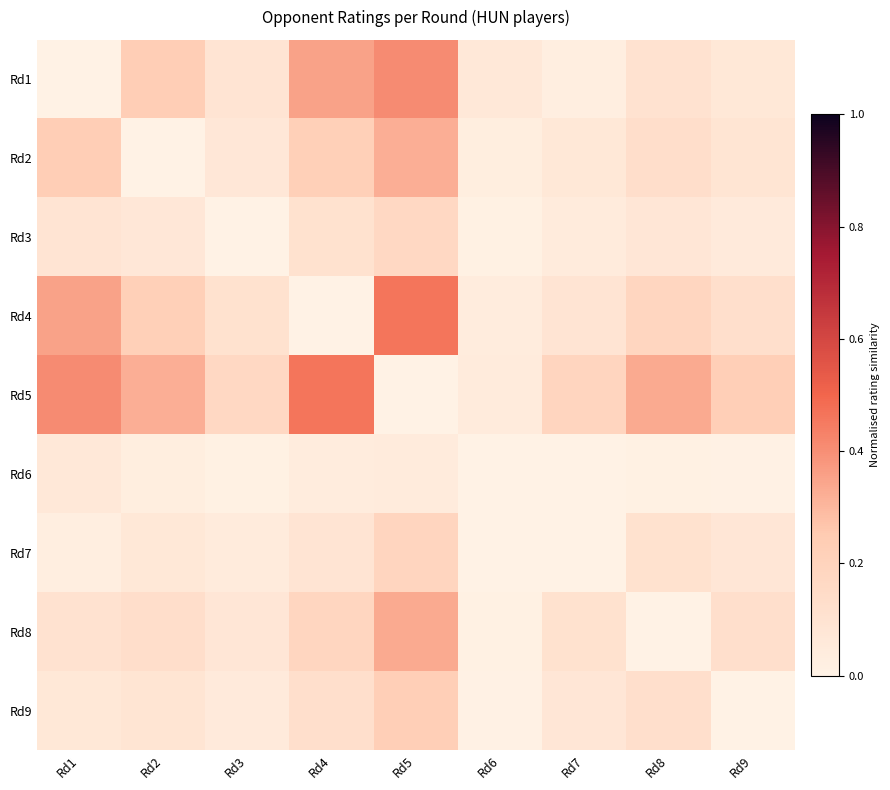

Reading left to right, extract all data points from this chart.

Rd1: Rd1=0.0	Rd2=0.2	Rd3=0.1	Rd4=0.4	Rd5=0.4	Rd6=0.1	Rd7=0.0	Rd8=0.1	Rd9=0.1
Rd2: Rd1=0.2	Rd2=0.0	Rd3=0.1	Rd4=0.2	Rd5=0.3	Rd6=0.0	Rd7=0.1	Rd8=0.1	Rd9=0.1
Rd3: Rd1=0.1	Rd2=0.1	Rd3=0.0	Rd4=0.1	Rd5=0.2	Rd6=0.0	Rd7=0.0	Rd8=0.1	Rd9=0.1
Rd4: Rd1=0.4	Rd2=0.2	Rd3=0.1	Rd4=0.0	Rd5=0.5	Rd6=0.0	Rd7=0.1	Rd8=0.2	Rd9=0.1
Rd5: Rd1=0.4	Rd2=0.3	Rd3=0.2	Rd4=0.5	Rd5=0.0	Rd6=0.0	Rd7=0.2	Rd8=0.3	Rd9=0.2
Rd6: Rd1=0.1	Rd2=0.0	Rd3=0.0	Rd4=0.0	Rd5=0.0	Rd6=0.0	Rd7=0.0	Rd8=0.0	Rd9=0.0
Rd7: Rd1=0.0	Rd2=0.1	Rd3=0.0	Rd4=0.1	Rd5=0.2	Rd6=0.0	Rd7=0.0	Rd8=0.1	Rd9=0.1
Rd8: Rd1=0.1	Rd2=0.1	Rd3=0.1	Rd4=0.2	Rd5=0.3	Rd6=0.0	Rd7=0.1	Rd8=0.0	Rd9=0.1
Rd9: Rd1=0.1	Rd2=0.1	Rd3=0.1	Rd4=0.1	Rd5=0.2	Rd6=0.0	Rd7=0.1	Rd8=0.1	Rd9=0.0